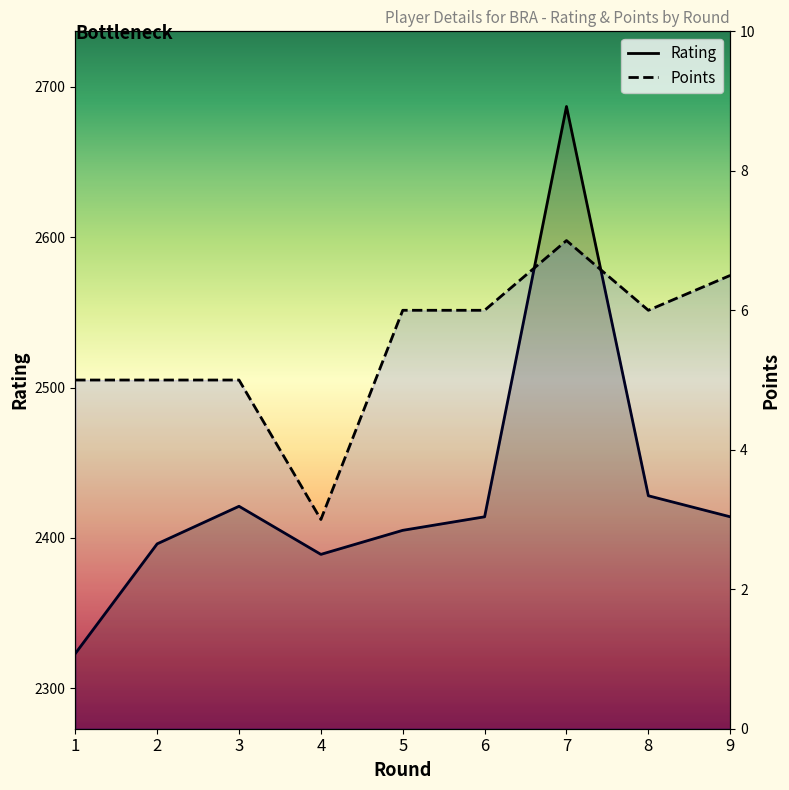

Where does the Rating series first go above 2414?

3